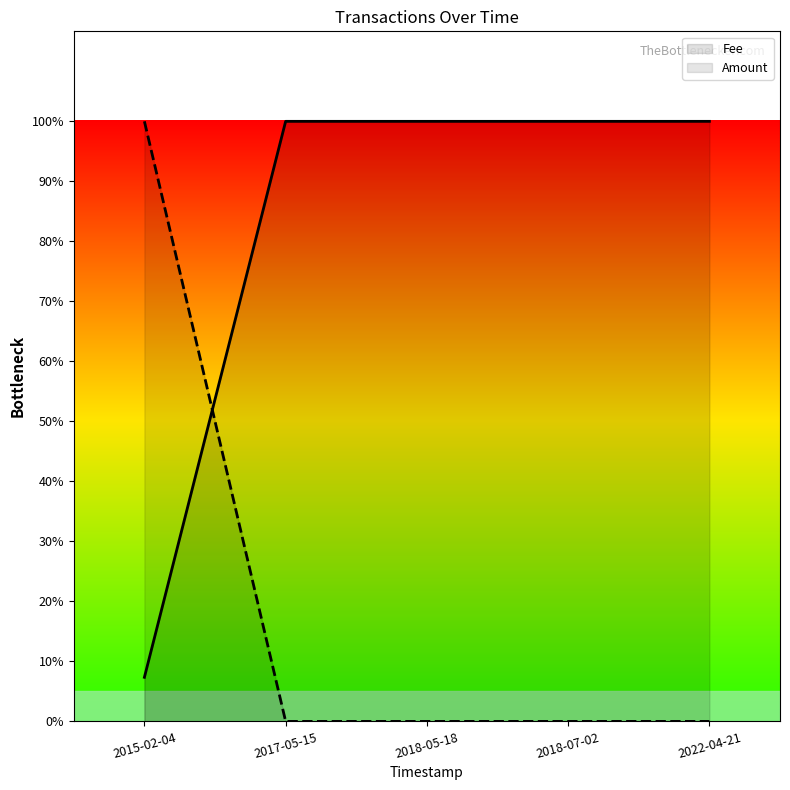

What is the value of the 2nd point from the left?

1.0